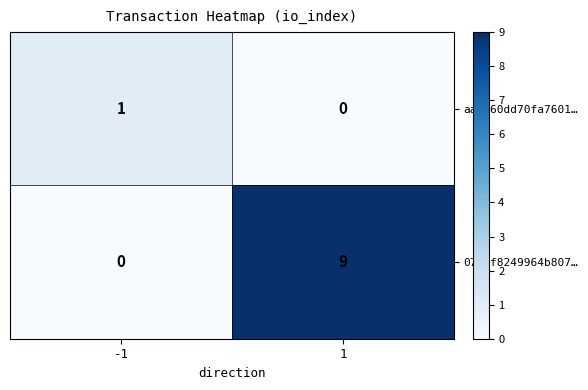

Count the number of categories in the chart.

2